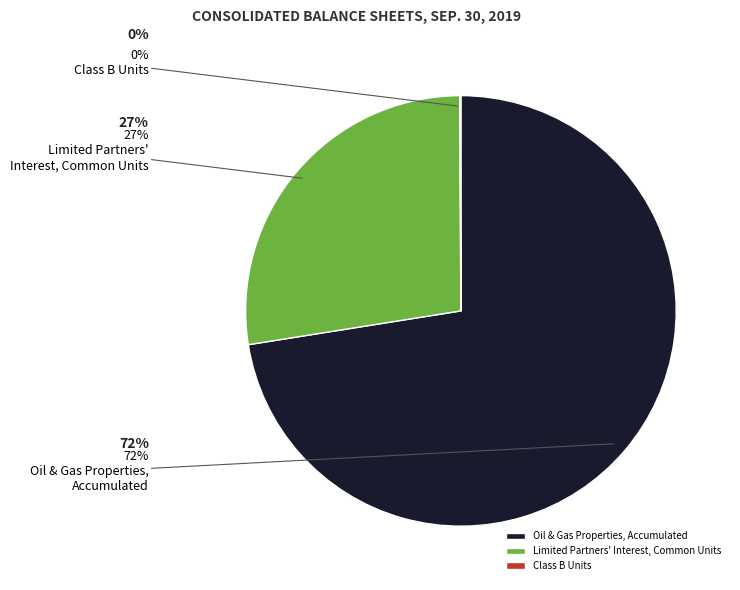

What percentage is the Limited Partners' Interest, Common Units slice, to the nearest percent?

27%